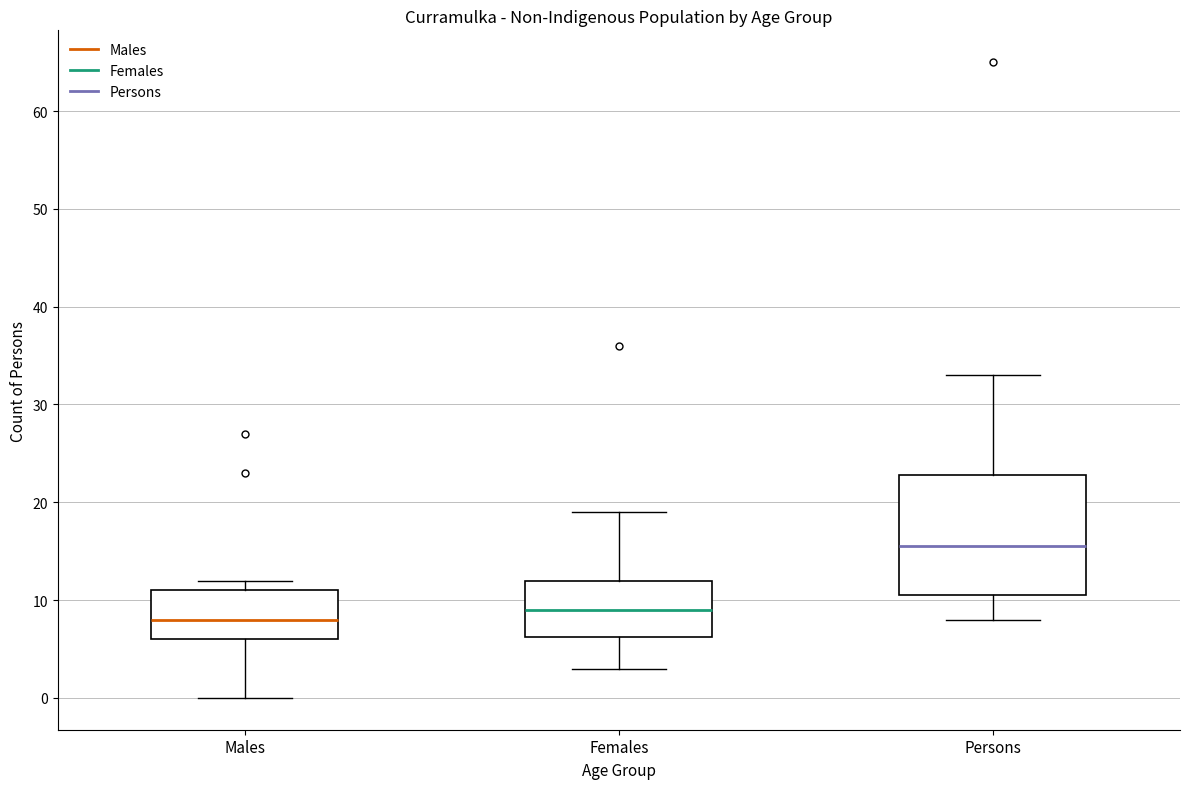

Comparing the boxes themselves (not the whiskers), which one is the tallest?

Persons